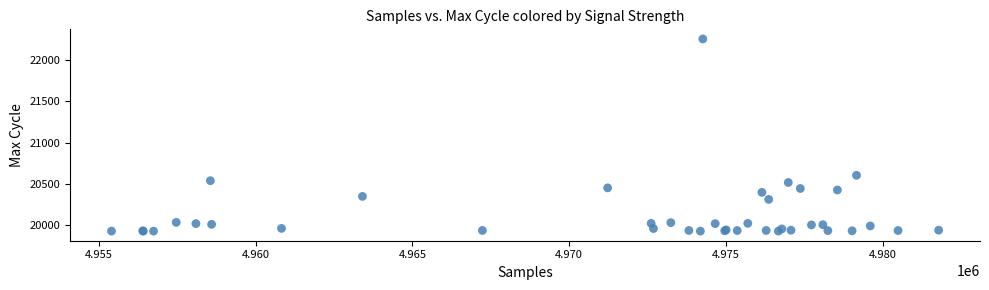

What Y value in the scatter plot is closest to 21092?

20603